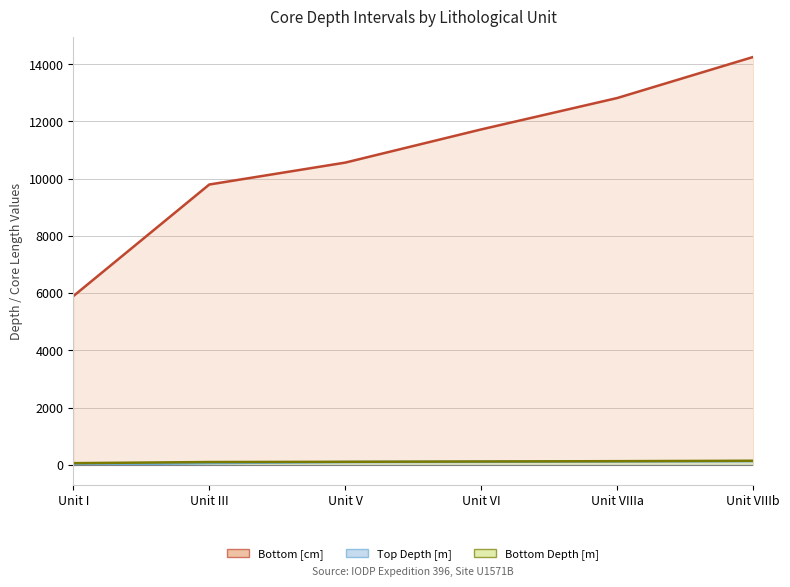

What is the difference between the highest and lowest values at Unit VIIIa?

12701.8